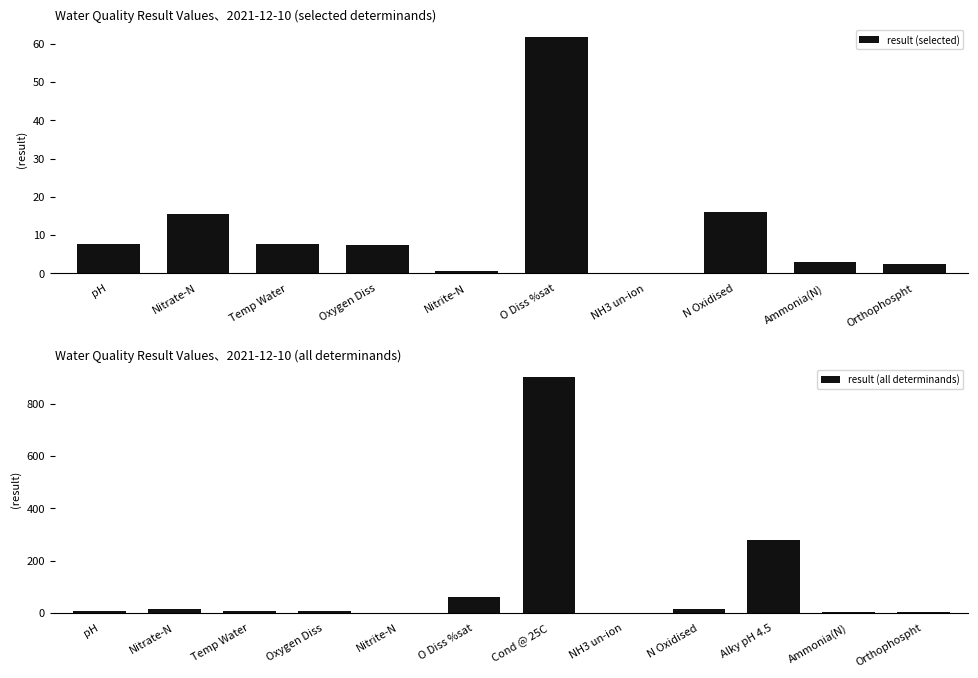

What is the difference between the maximum and minimum values?

903.0